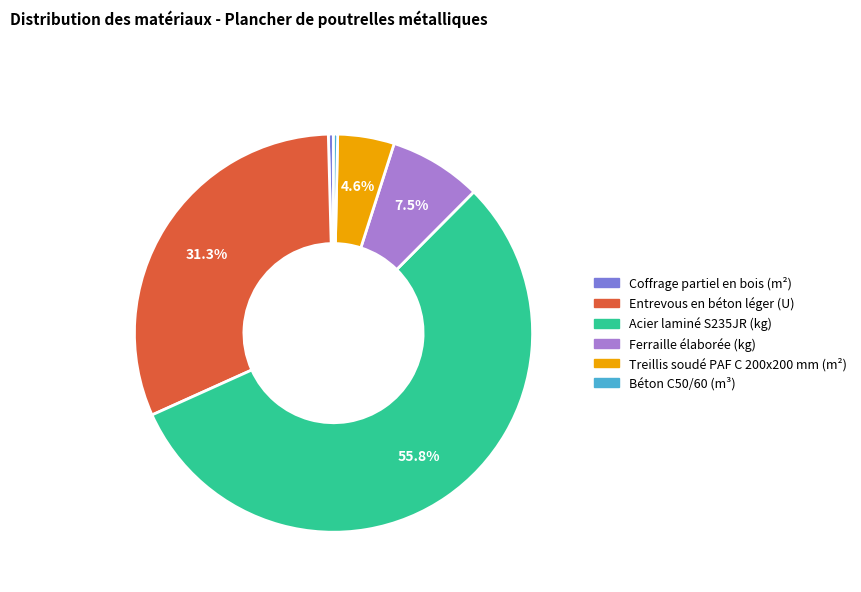

Between Entrevous en béton léger (U) and Acier laminé S235JR (kg), which is larger?

Acier laminé S235JR (kg)